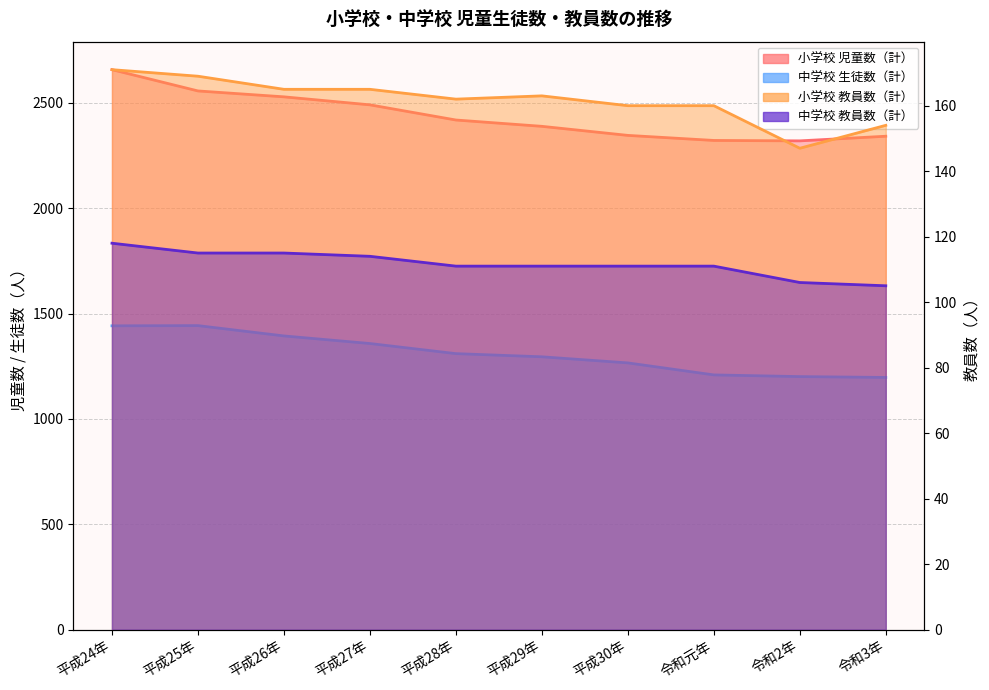

The 中学校 生徒数（計） series shows 283 at 令和3年. True or false?

False